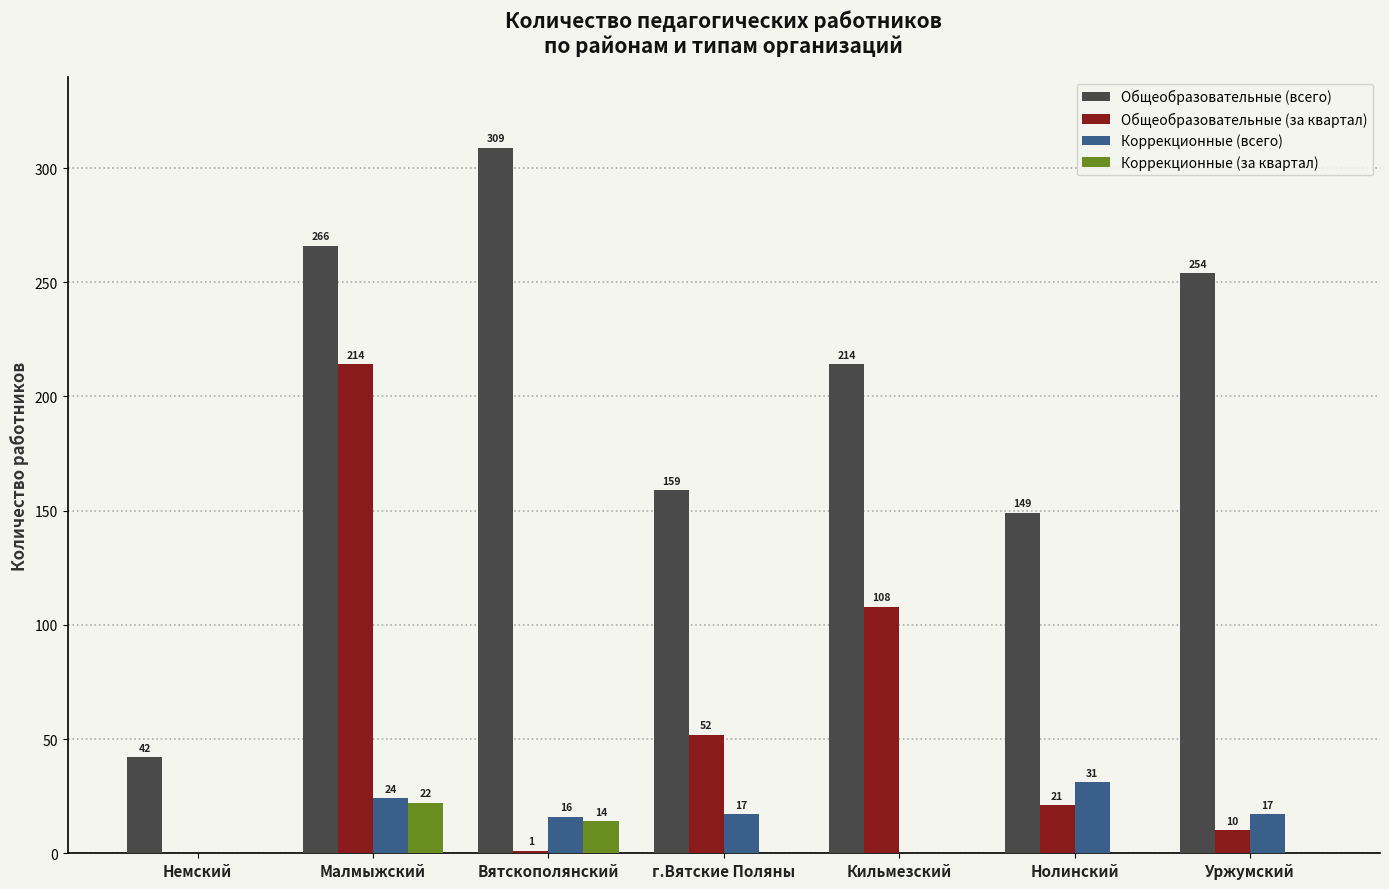

How many Коррекционные (за квартал) values are between 0 and 14?

6